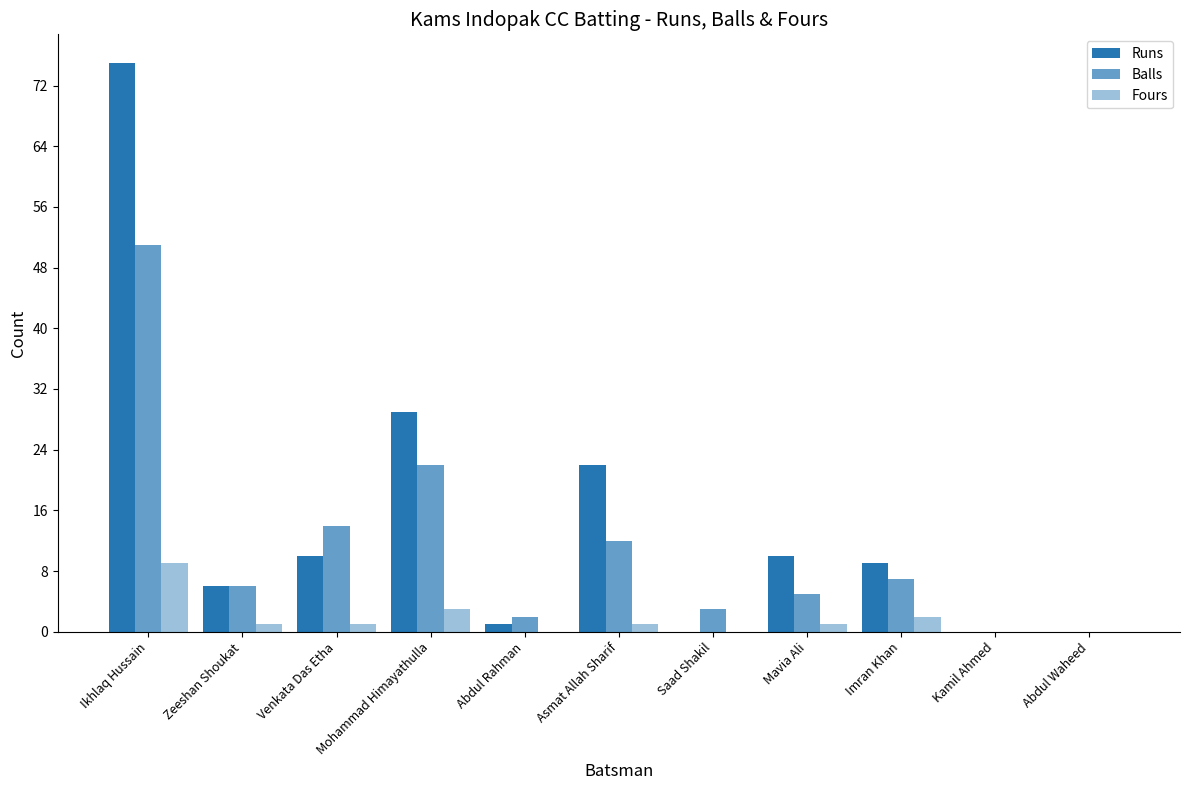

Rank the series at Zeeshan Shoukat from highest to lowest value.

Runs, Balls, Fours